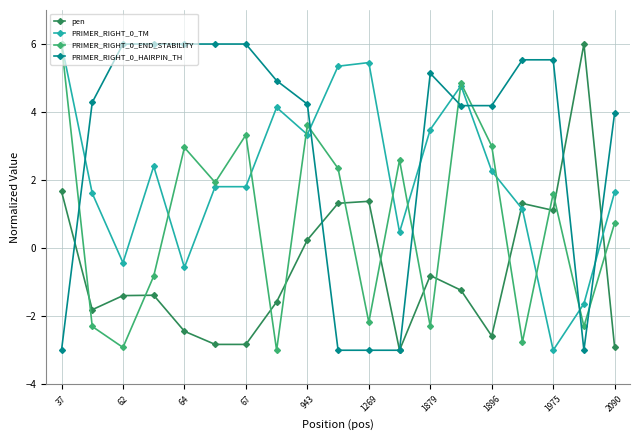

List the series in order of their overall mean, lowest first.

pen, PRIMER_RIGHT_0_END_STABILITY, PRIMER_RIGHT_0_TM, PRIMER_RIGHT_0_HAIRPIN_TH